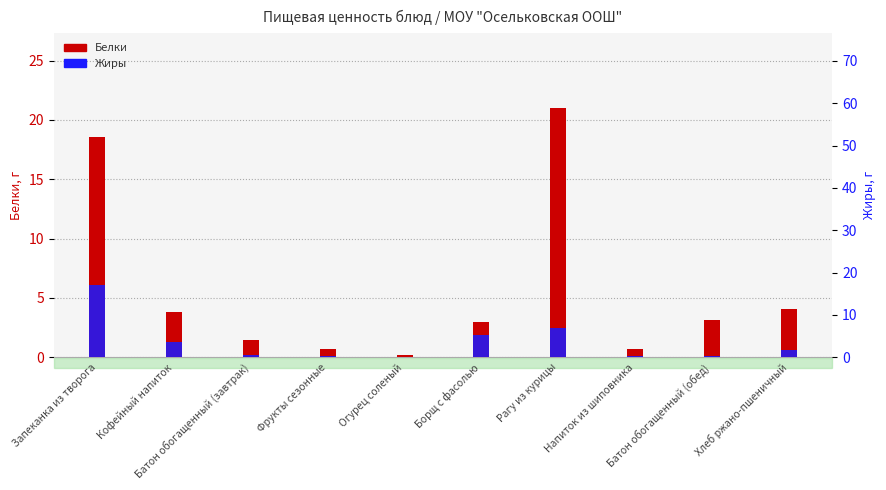

The value of Жиры at Батон обогащенный (завтрак) is 0.5. True or false?

True